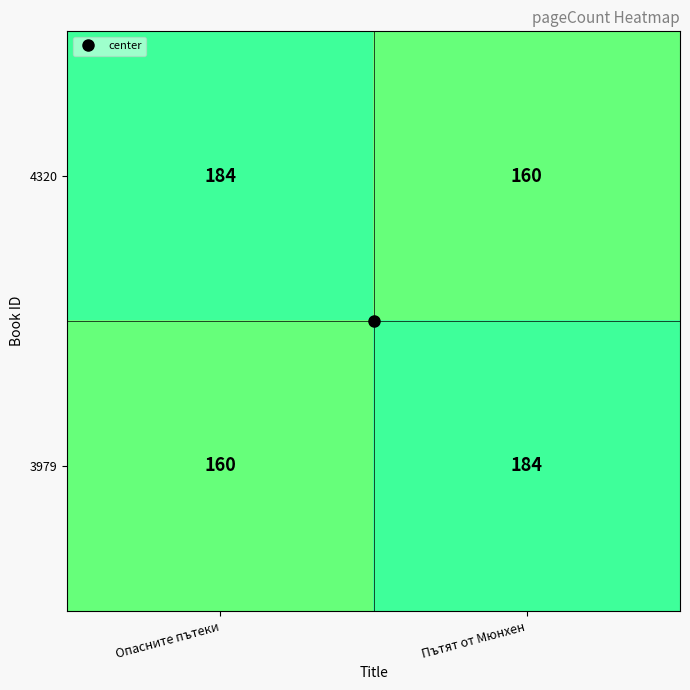

What is the sum of the 4320 values at Опасните пътеки and Пътят от Мюнхен?

344